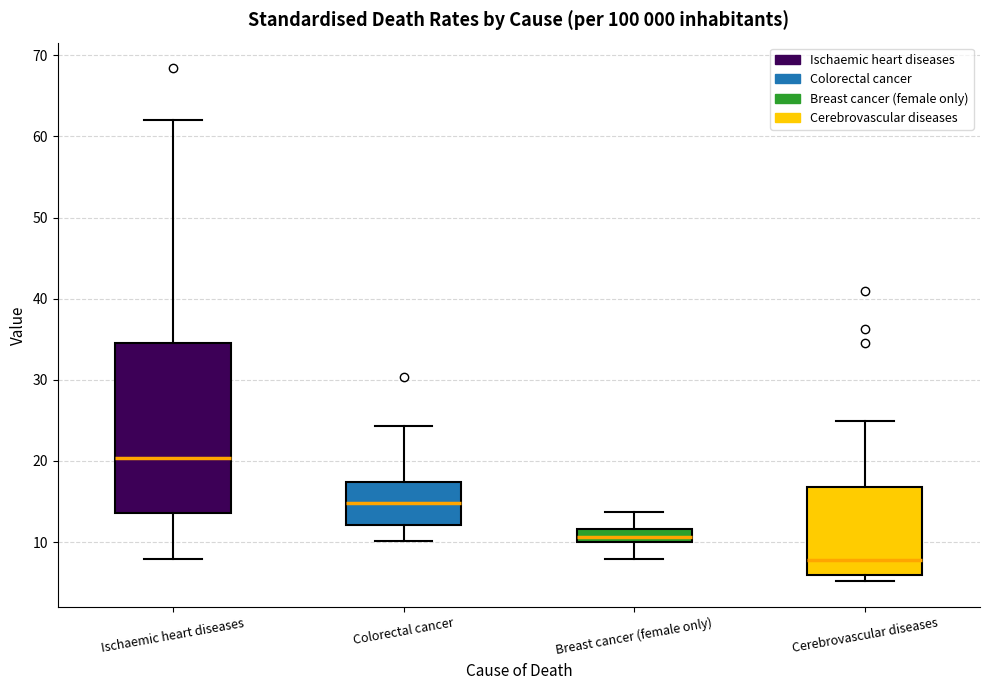

Reading left to right, read every box against the y-axis: the position of its median line, the range the box covers, and the ends of its whiskers. The values are not printed on the chart, so give them approximately, as read against the axis.

Ischaemic heart diseases: median 20, box 14 to 35, whiskers 8 to 62
Colorectal cancer: median 15, box 12 to 17, whiskers 10 to 24
Breast cancer (female only): median 11, box 10 to 12, whiskers 8 to 14
Cerebrovascular diseases: median 8, box 6 to 17, whiskers 5 to 25